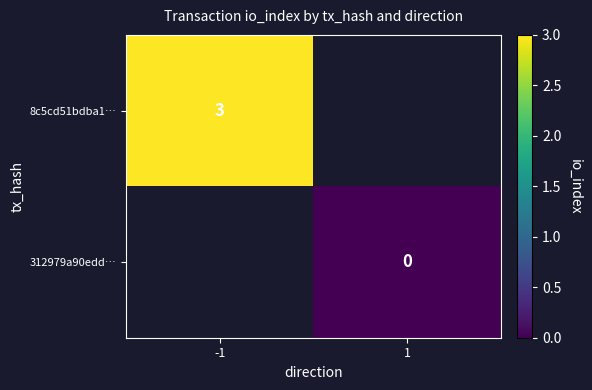

The 8c5cd51bdba1… series shows 3 at -1. True or false?

True